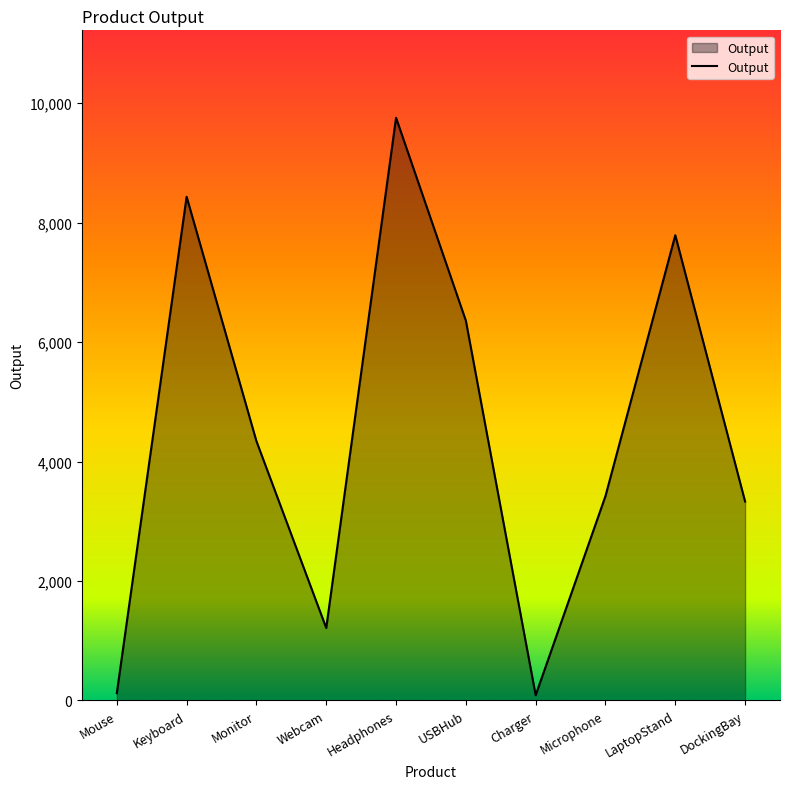

Which label corresponds to the largest value in the chart?

Headphones